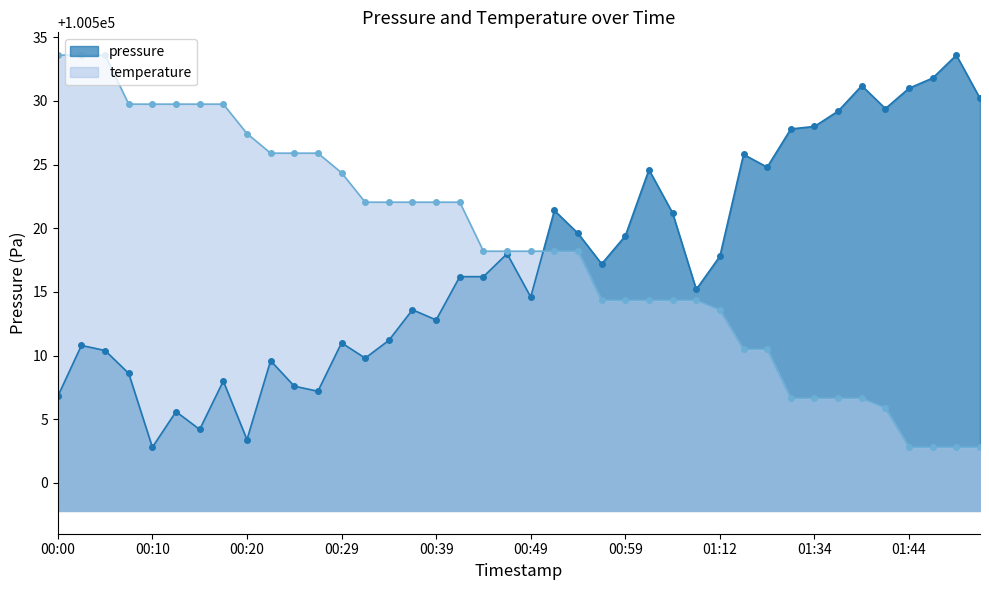

What is the smallest value displayed?

100502.8